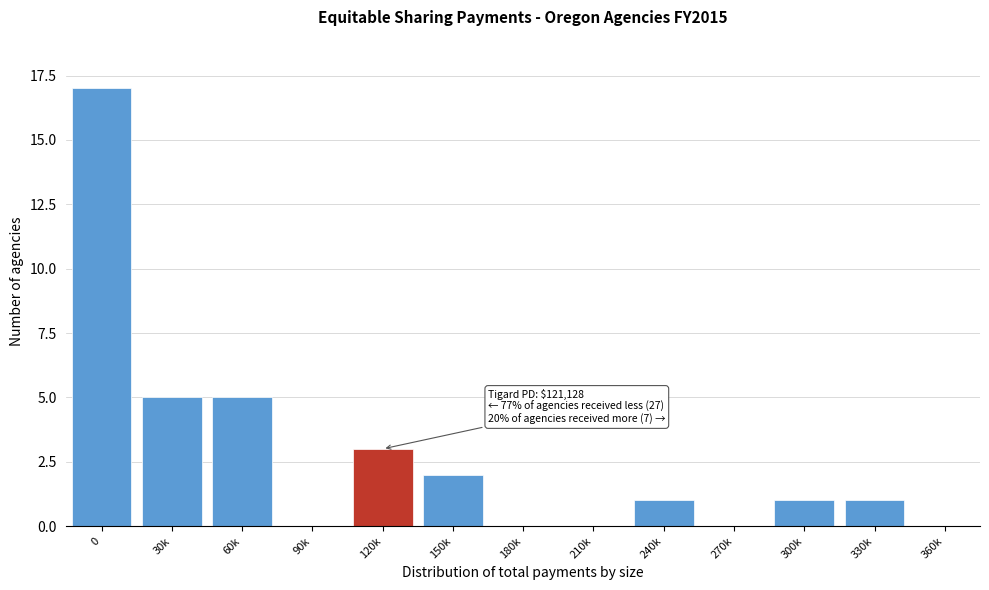

Reading left to right, list all the values displayed in this chart.

0=17	30k=5	60k=5	90k=0	120k=3	150k=2	180k=0	210k=0	240k=1	270k=0	300k=1	330k=1	360k=0